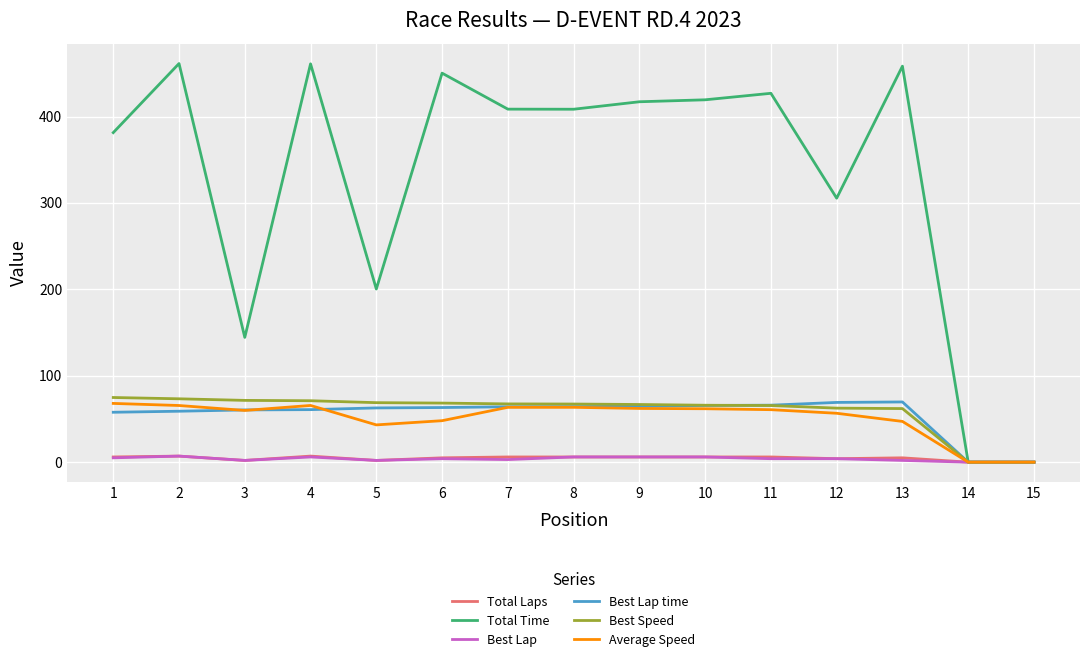

Is the value of Best Speed at 6 greater than the value of Total Time at 13?

No